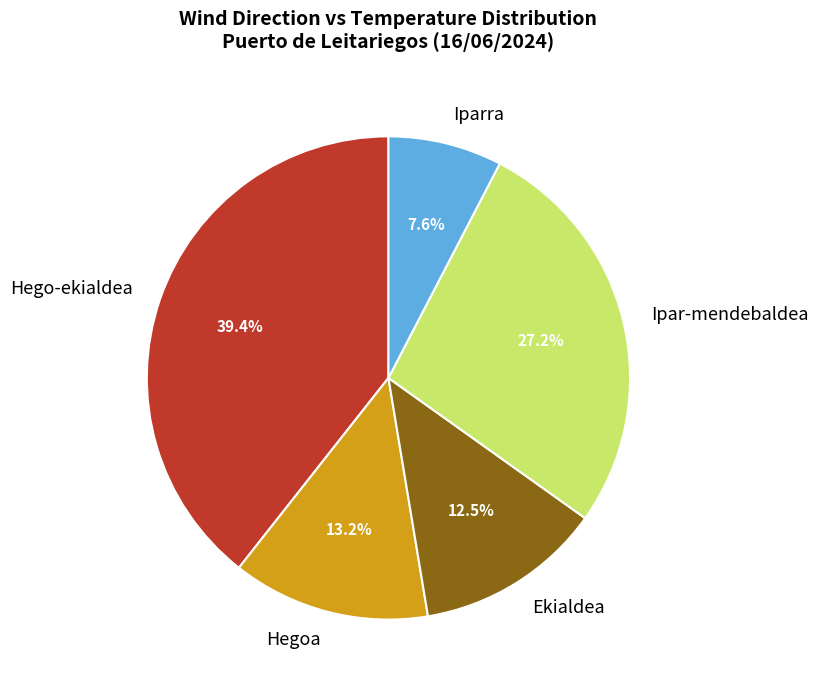

Which slice is the largest?

Hego-ekialdea